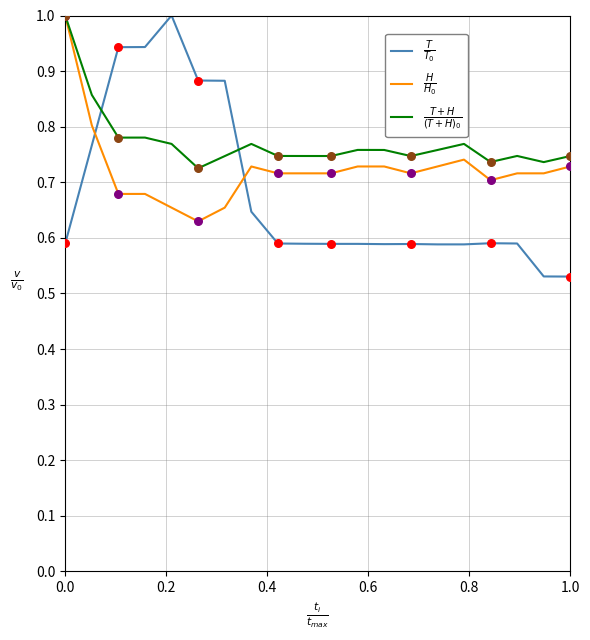

At which category is the sum across all series the highest?

0.0